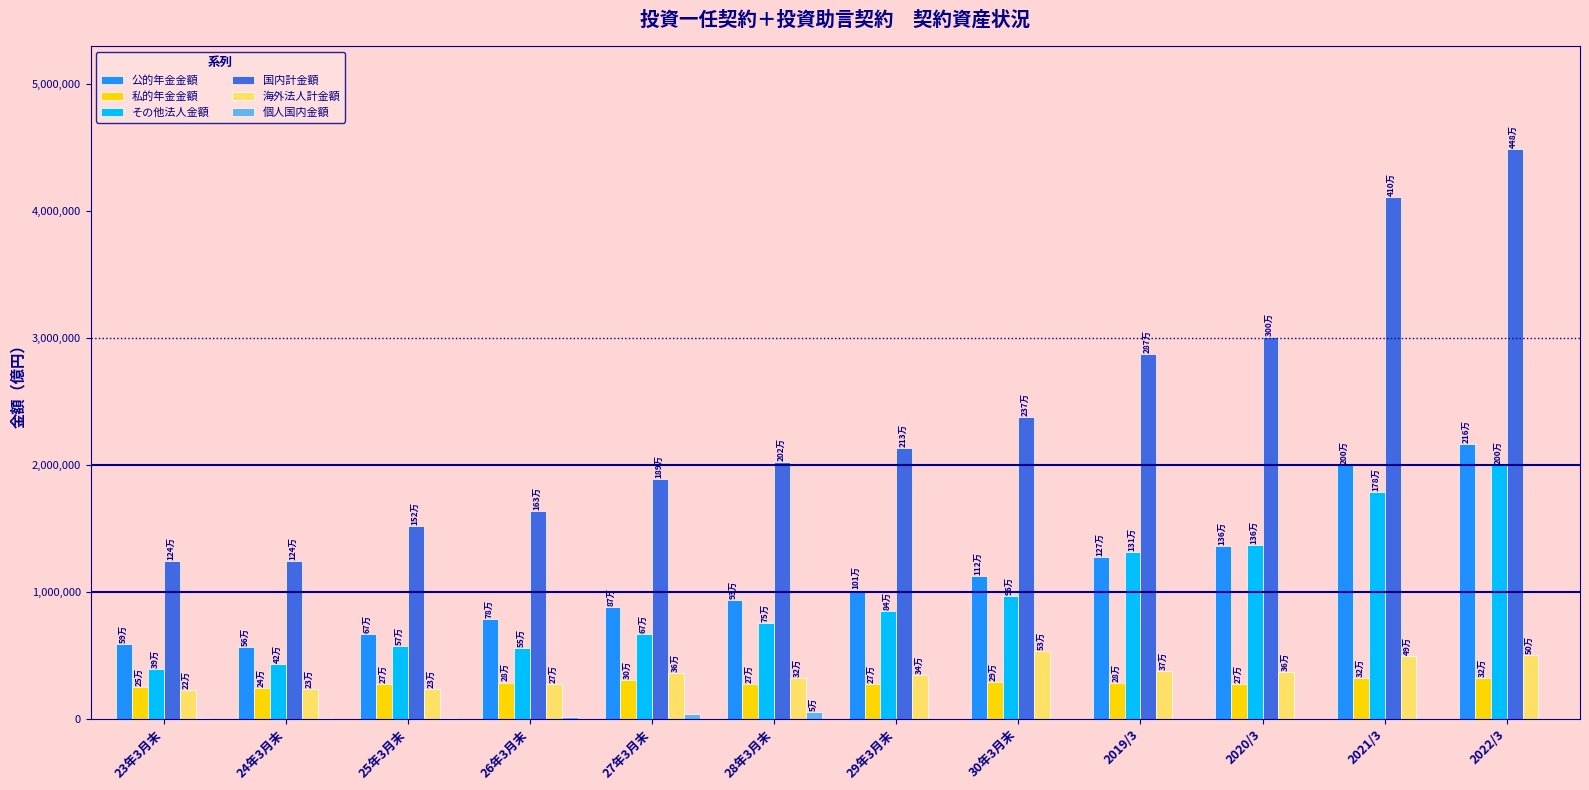

What is the sum of all 海外法人計金額 values?

4267575.1